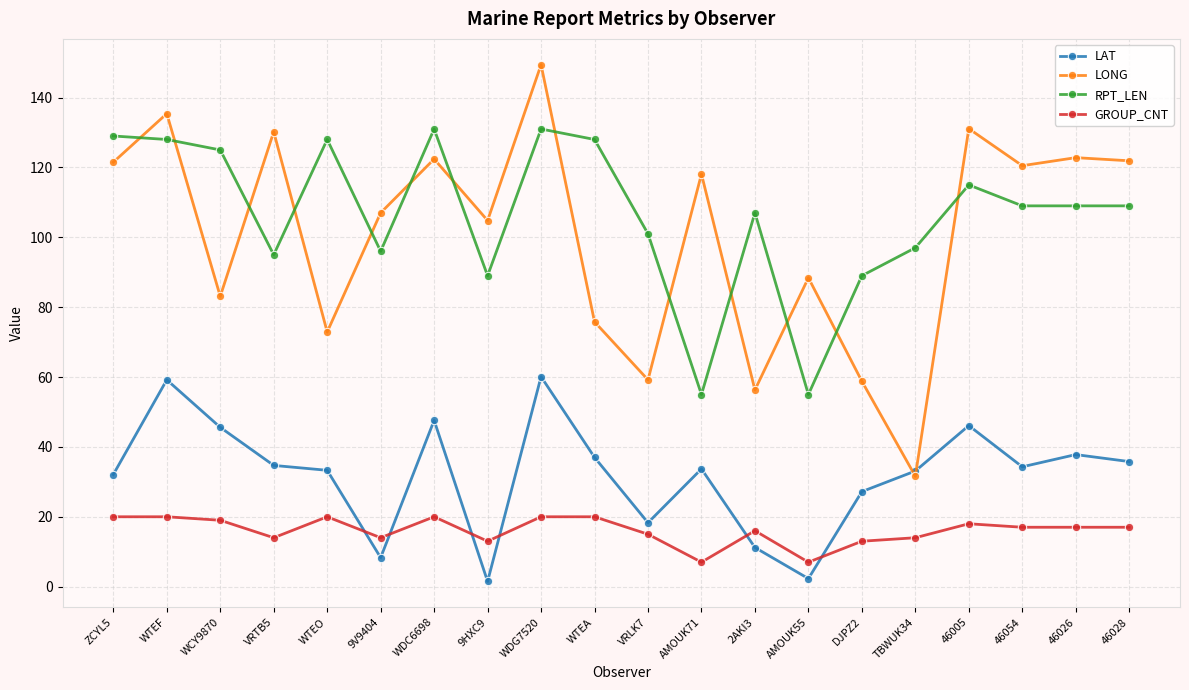

True or false: RPT_LEN and LONG cross at least once.

True